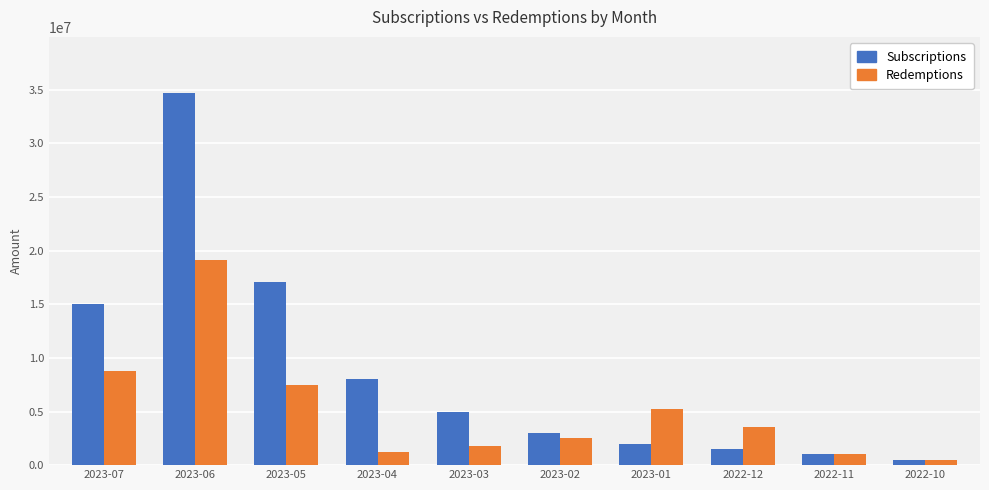

What is the smallest value displayed?

500000.0